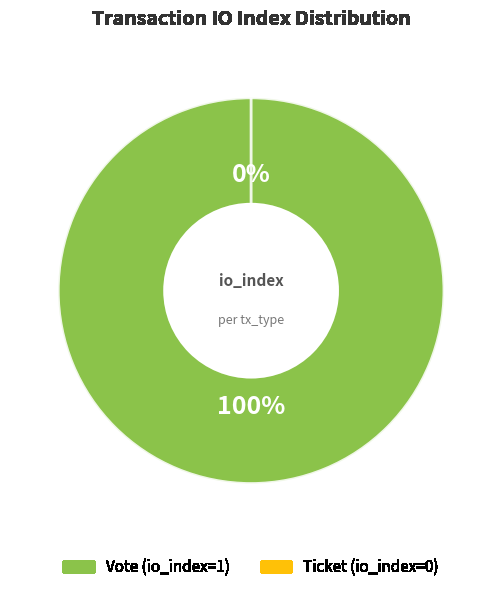

Which slice is the smallest?

Ticket (io_index=0)